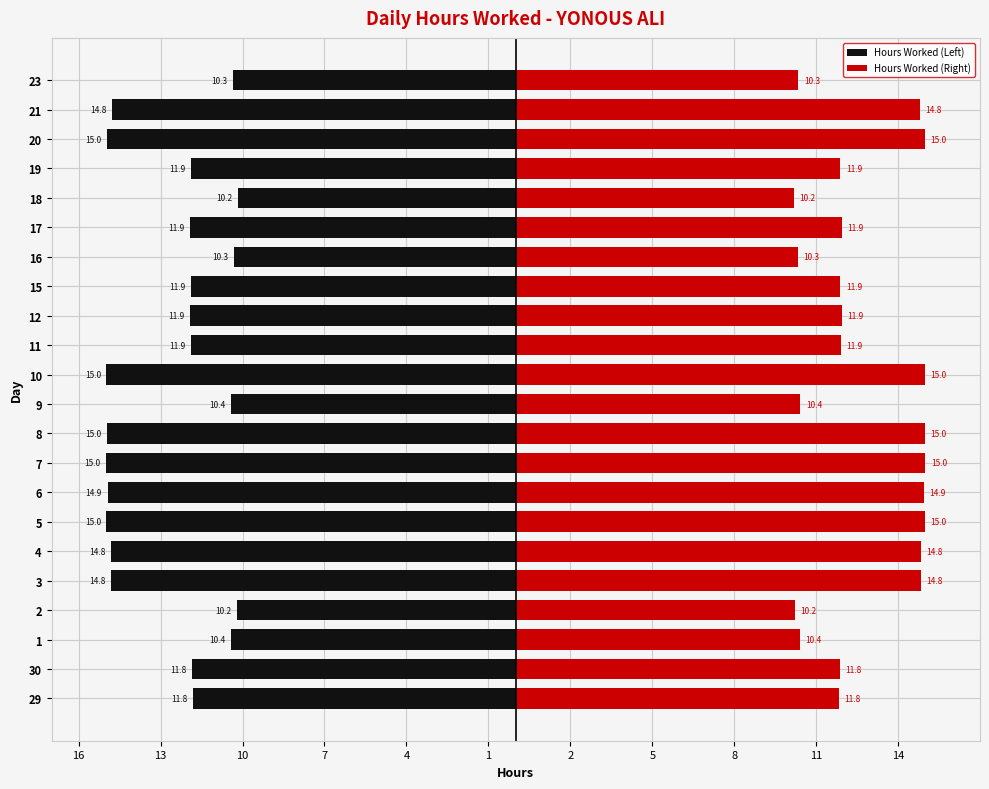

Reading right to left, list all the values displayed in this chart.

Hours Worked (Left): -10.3	-14.8	-15.0	-11.9	-10.2	-11.9	-10.3	-11.9	-11.9	-11.9	-15.0	-10.4	-15.0	-15.0	-14.9	-15.0	-14.8	-14.8	-10.2	-10.4	-11.8	-11.8
Hours Worked (Right): 10.3	14.8	15.0	11.9	10.2	11.9	10.3	11.9	11.9	11.9	15.0	10.4	15.0	15.0	14.9	15.0	14.8	14.8	10.2	10.4	11.8	11.8